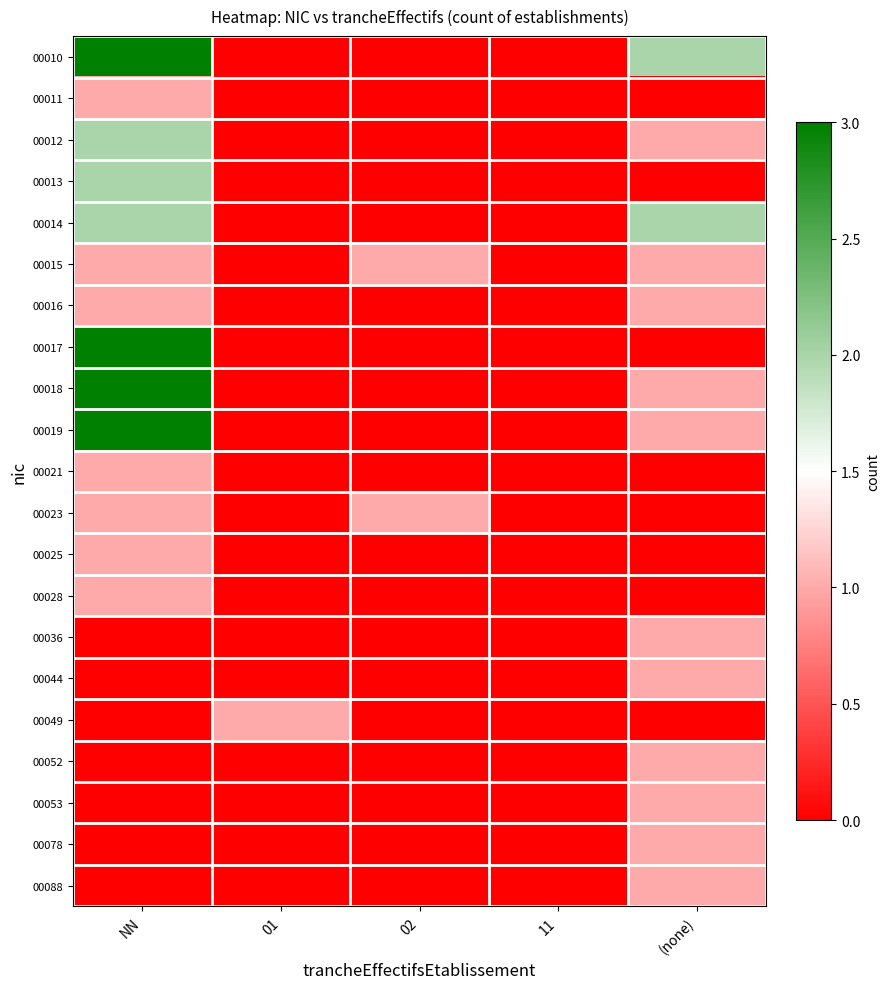

Count the number of categories in the chart.

5